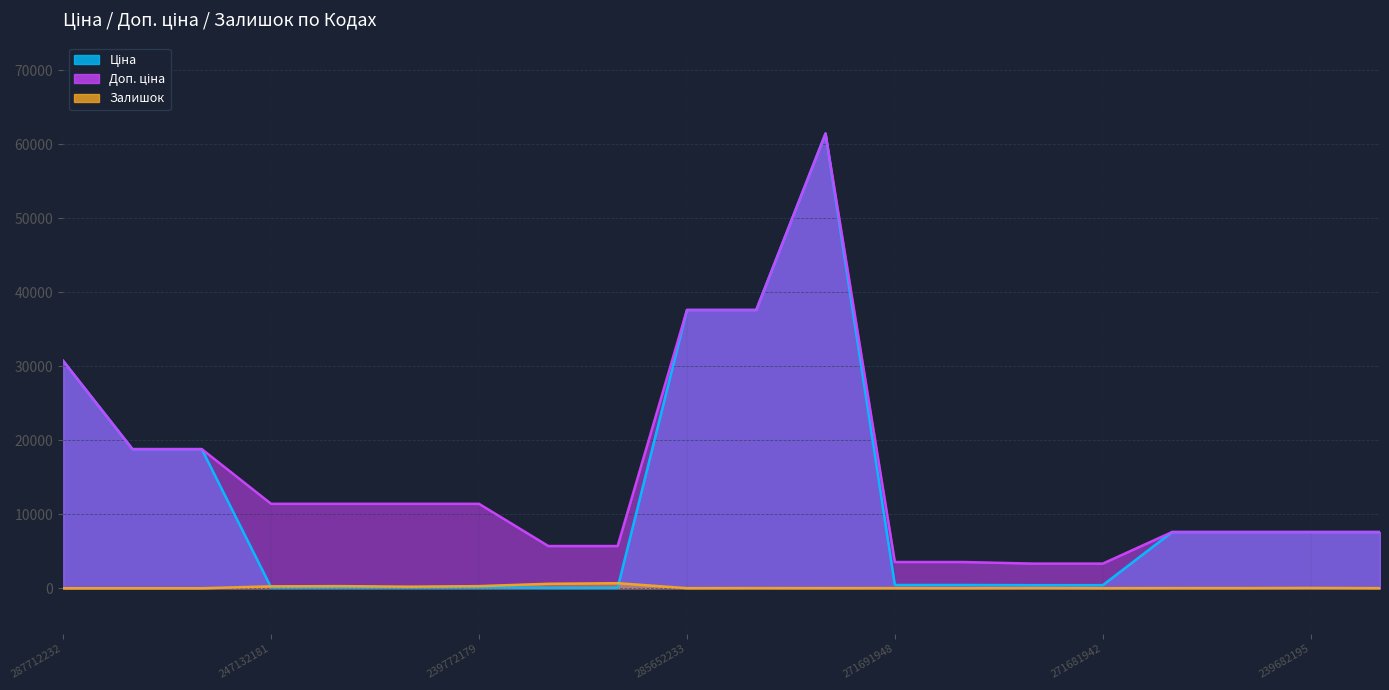

Reading right to left, list all the values displayed in this chart.

Ціна: 239682179=7596.5	239682195=7596.5	247052180=7596.5	247052181=7596.5	271681942=416.6	271681948=416.6	271691942=443.1	271691948=443.1	285672232=61434.3	285652231=37593.6	285652233=37593.6	239732179=57.0	239732195=57.0	239772179=114.1	239772195=114.1	247132180=114.1	247132181=114.1	287692231=18796.8	287692233=18796.8	287712232=30717.1
Доп. ціна: 239682179=7596.5	239682195=7596.5	247052180=7596.5	247052181=7596.5	271681942=3332.5	271681948=3332.5	271691942=3545.0	271691948=3545.0	285672232=61434.3	285652231=37593.6	285652233=37593.6	239732179=5705.0	239732195=5705.0	239772179=11410.0	239772195=11410.0	247132180=11410.0	247132181=11410.0	287692231=18796.8	287692233=18796.8	287712232=30717.1
Залишок: 239682179=16.0	239682195=40.0	247052180=21.0	247052181=20.0	271681942=10.0	271681948=30.0	271691942=13.0	271691948=22.0	285672232=16.0	285652231=23.0	285652233=13.0	239732179=686.0	239732195=605.0	239772179=290.0	239772195=215.0	247132180=290.0	247132181=260.0	287692231=0.0	287692233=0.0	287712232=0.0